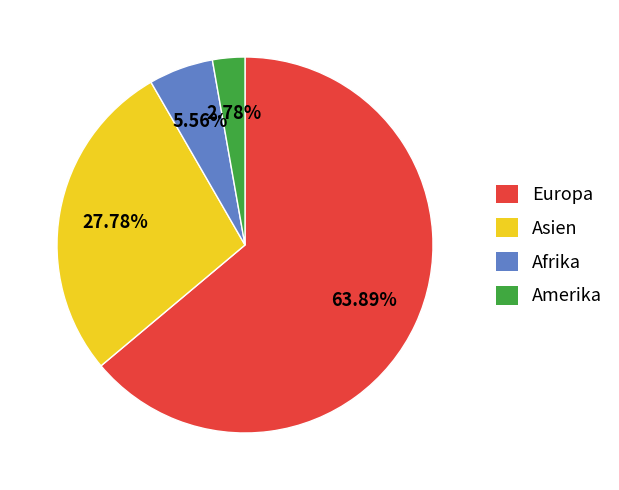

Which slice is the largest?

Europa